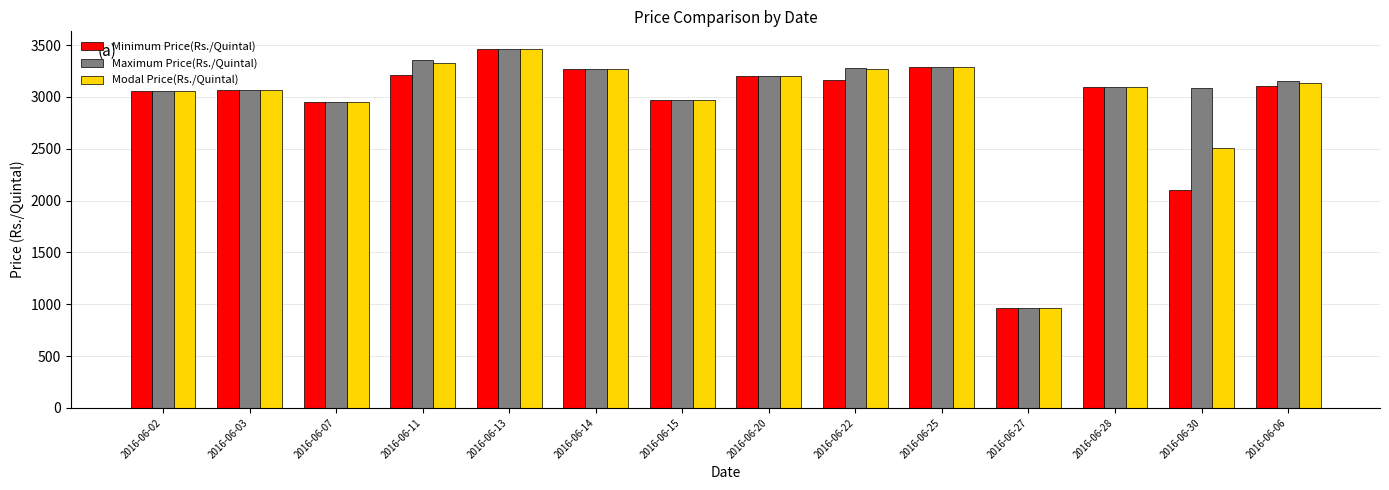

What is the label of the 4th bar from the left?

2016-06-11